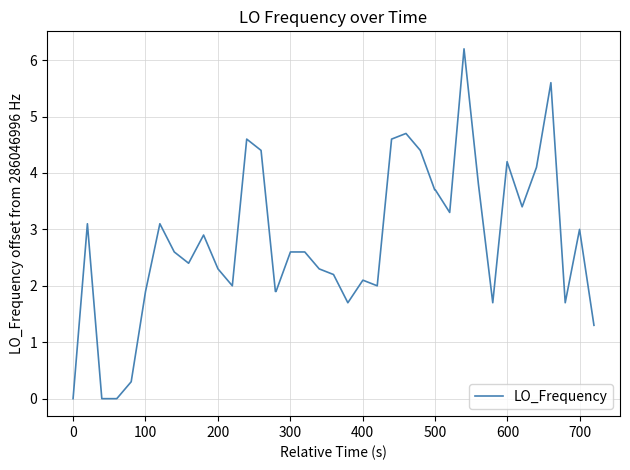

What is the greatest value displayed?

6.2